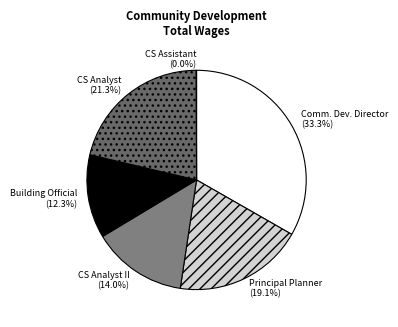

Which slice is the largest?

Comm. Dev. Director